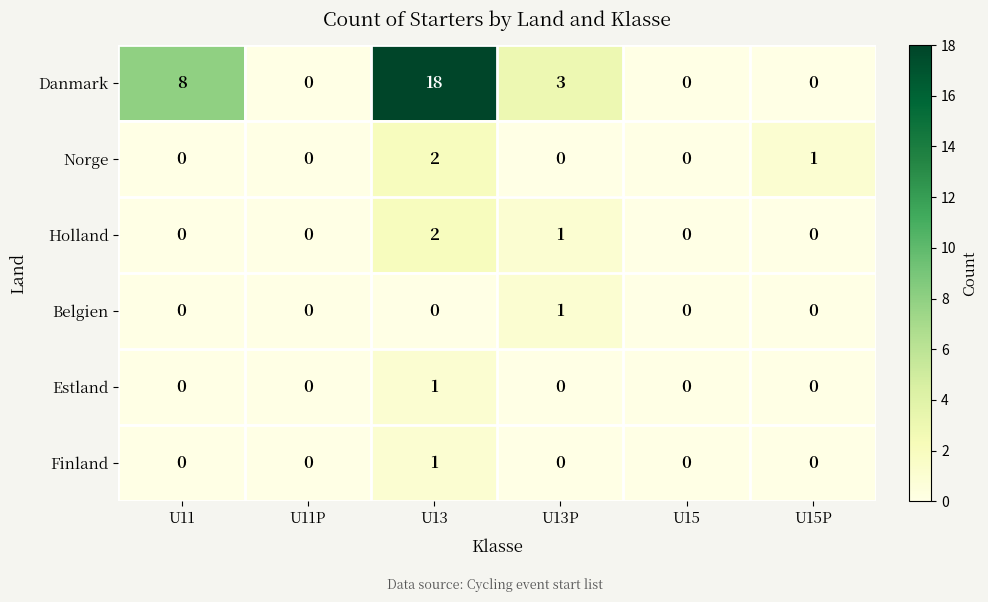

The Danmark series shows -12 at U15. True or false?

False